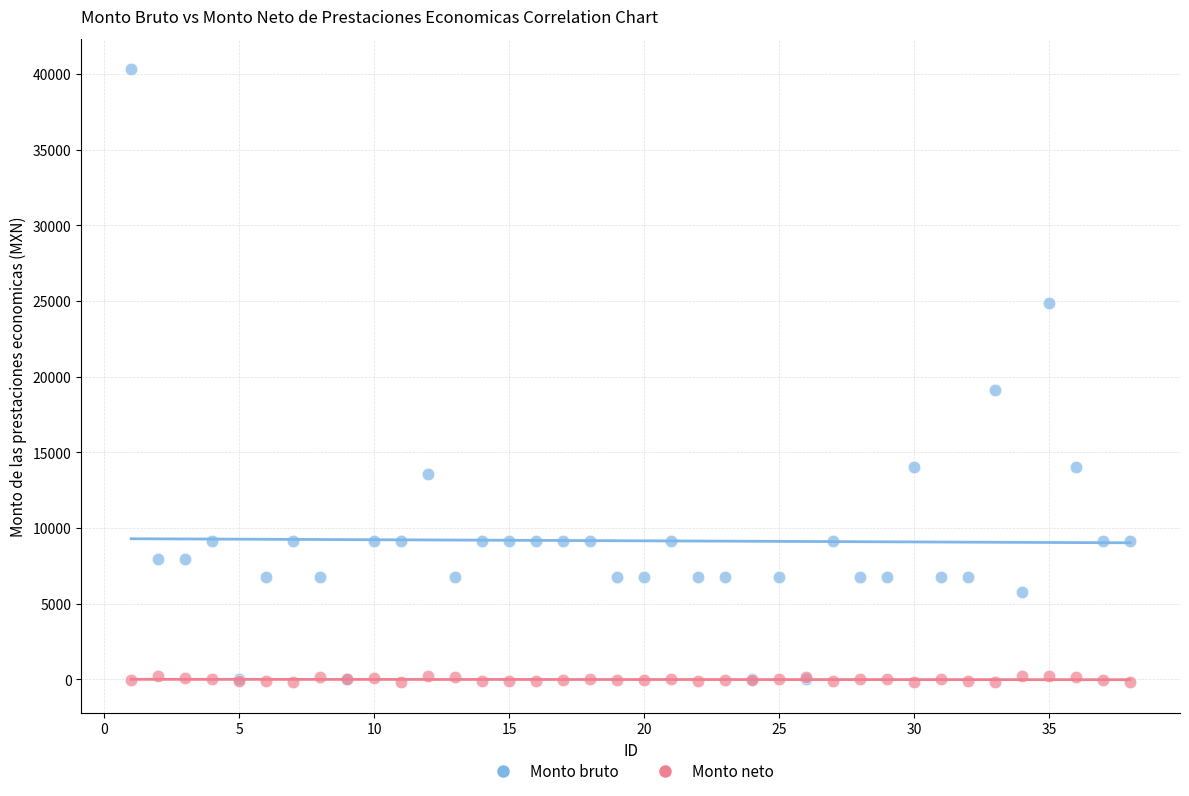

In the Monto bruto series, what Y value is closest to 20154?

19118.0